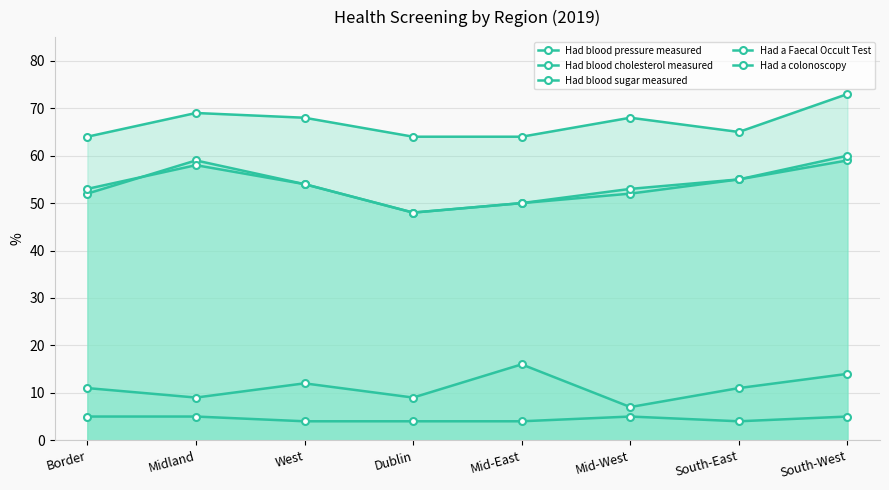

List the labels in order of Had a Faecal Occult Test value, largest first.

Mid-East, South-West, West, Border, South-East, Midland, Dublin, Mid-West